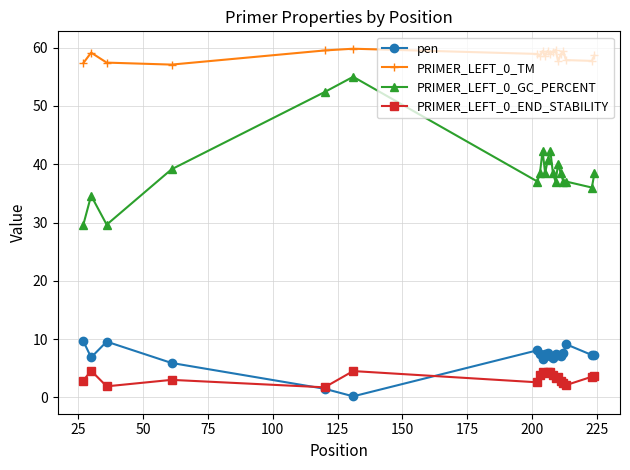

What are all the series names shown in the legend?

pen, PRIMER_LEFT_0_TM, PRIMER_LEFT_0_GC_PERCENT, PRIMER_LEFT_0_END_STABILITY